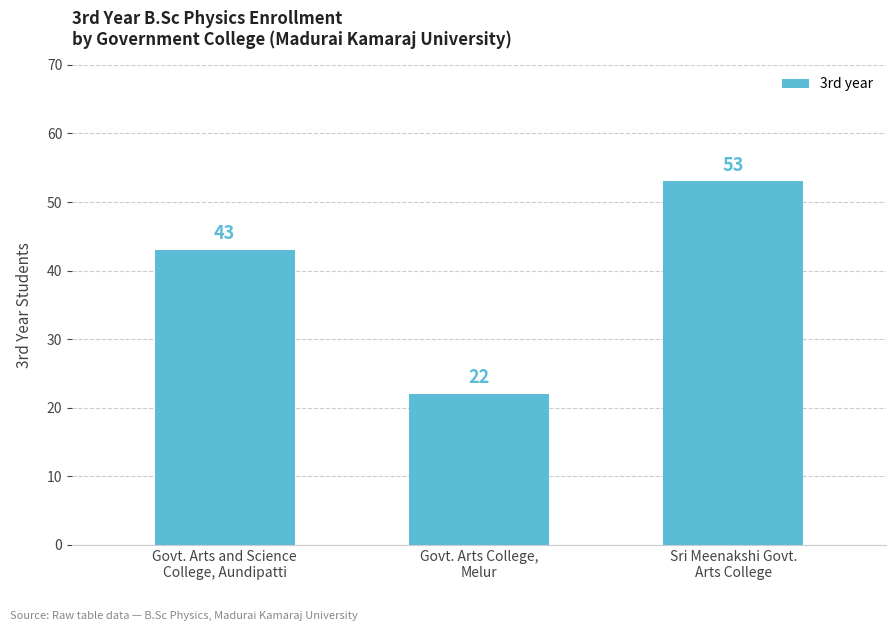

Which category has the highest value across all series?

Sri Meenakshi Govt.
Arts College